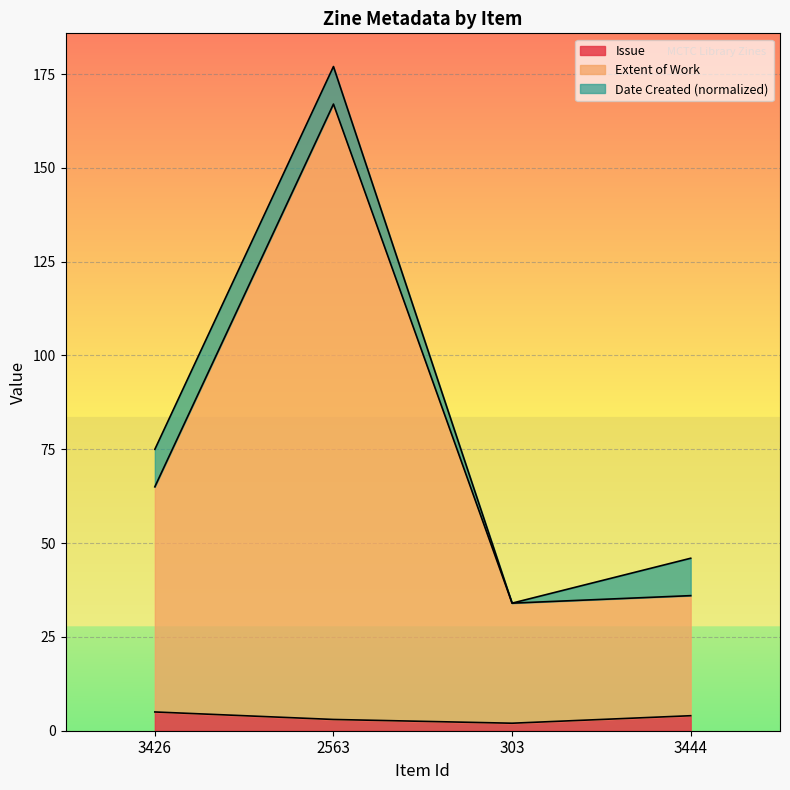

How many Issue values are between 3 and 5?

3